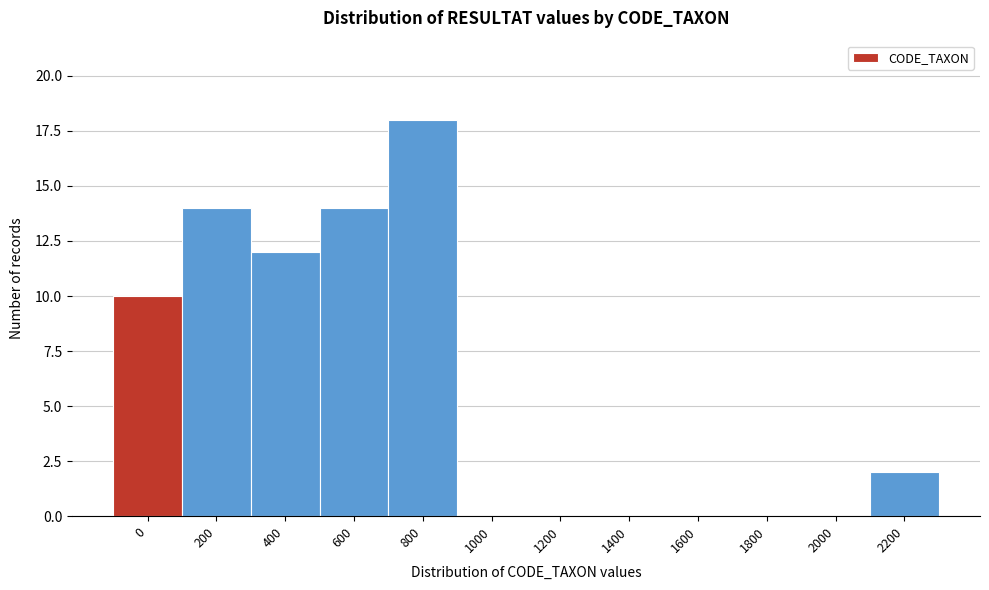

Reading left to right, transcribe all the data shown in this chart.

0=10	200=14	400=12	600=14	800=18	1000=0	1200=0	1400=0	1600=0	1800=0	2000=0	2200=2